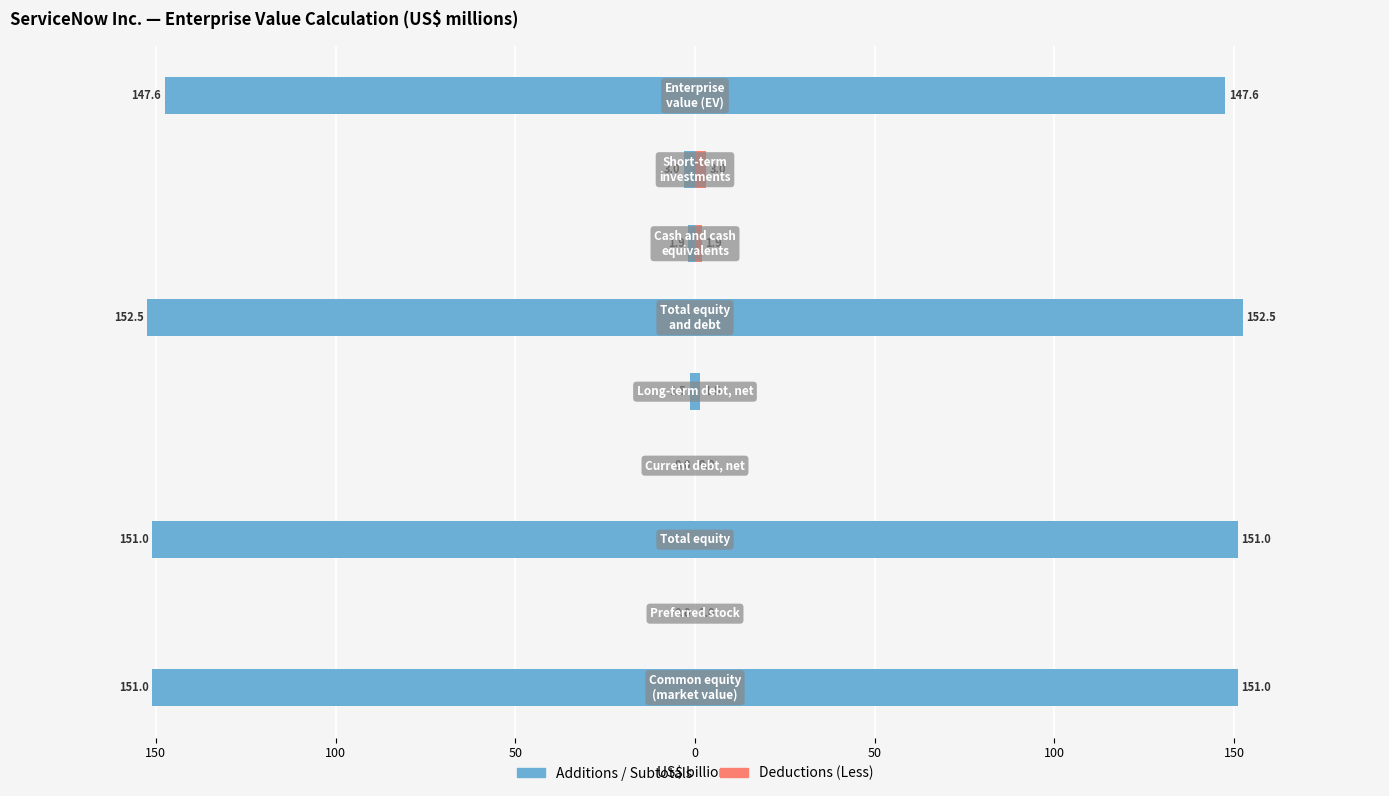

Is it true that Value (US$ bn) equals 1.1 at 150?

False